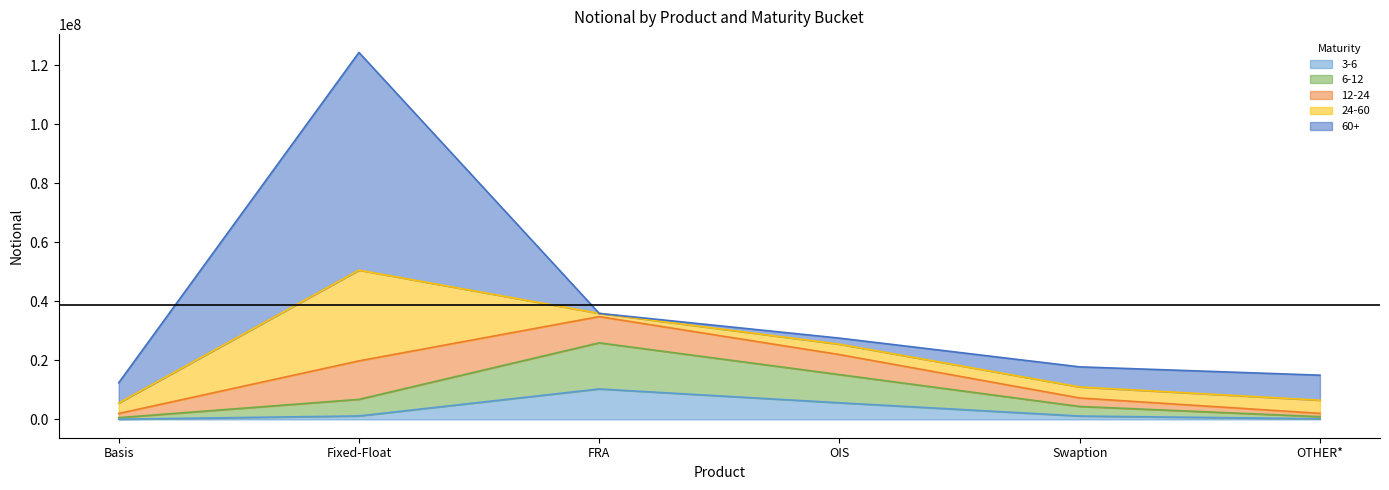

At which category is the sum across all series the highest?

Fixed-Float